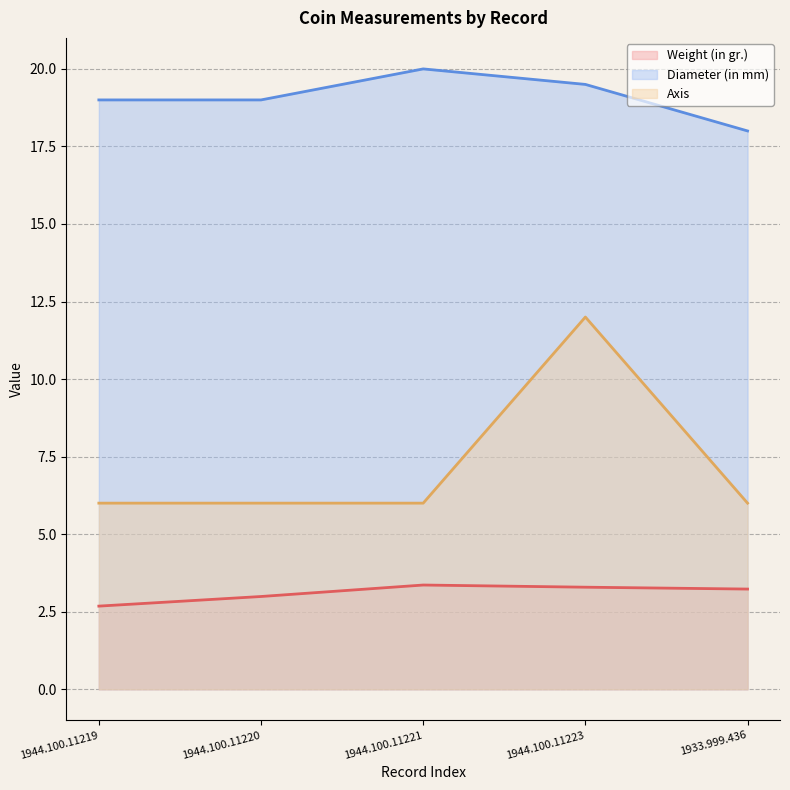

Which series changed the most between 1944.100.11223 and 1933.999.436?

Axis